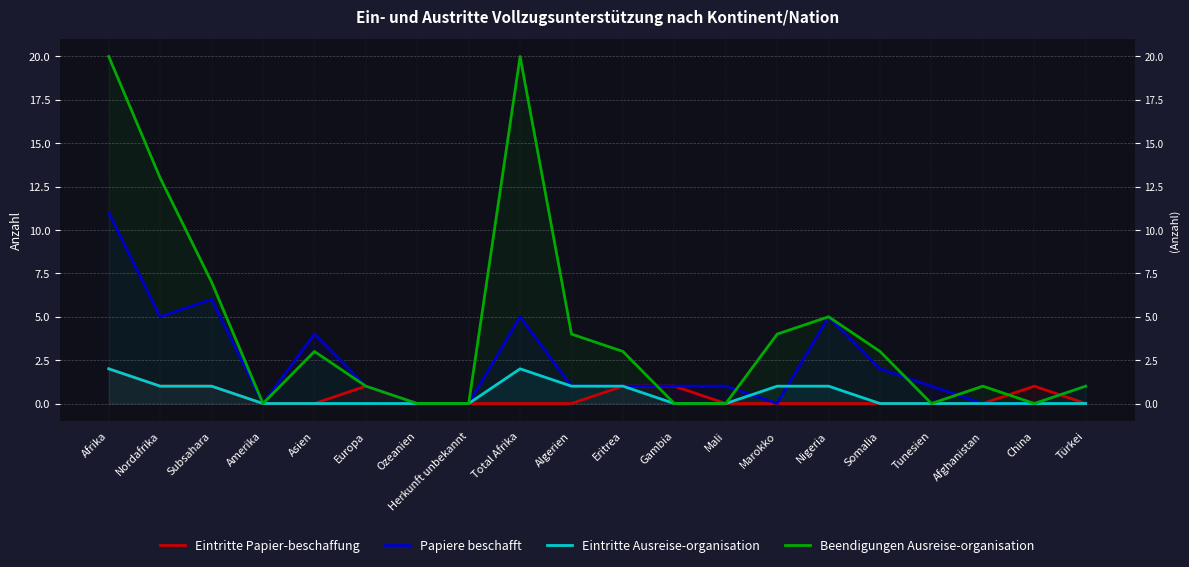

What is the highest value of the Beendigungen Ausreise-organisation series?

20